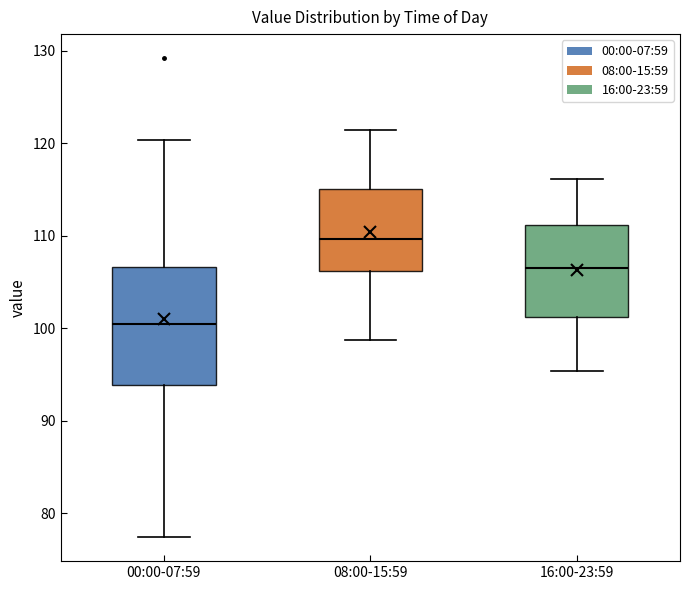

Comparing the boxes themselves (not the whiskers), which one is the tallest?

00:00-07:59